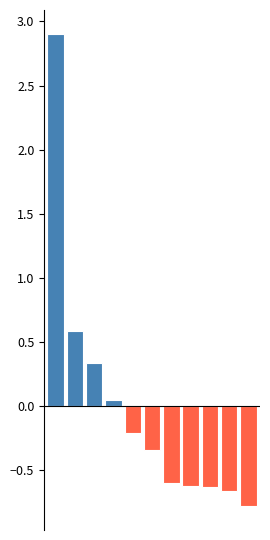

What is the difference between the maximum and minimum values?

3.7